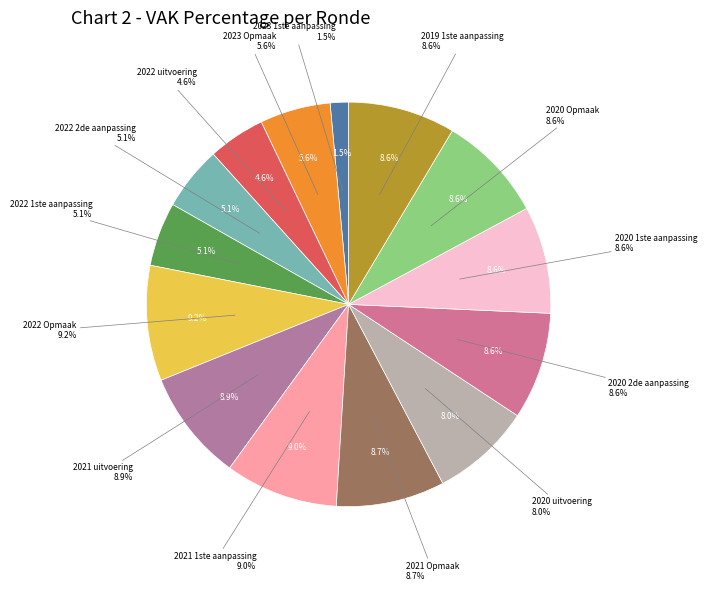

Which has a higher value, 2020 Opmaak or 2021 uitvoering?

2021 uitvoering